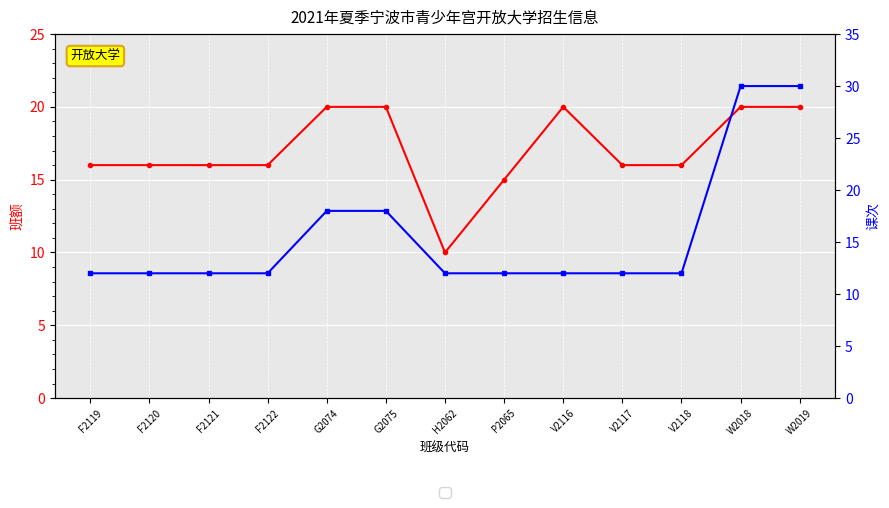

After their last crossing, which series has the higher values: 课次 or 班额?

课次